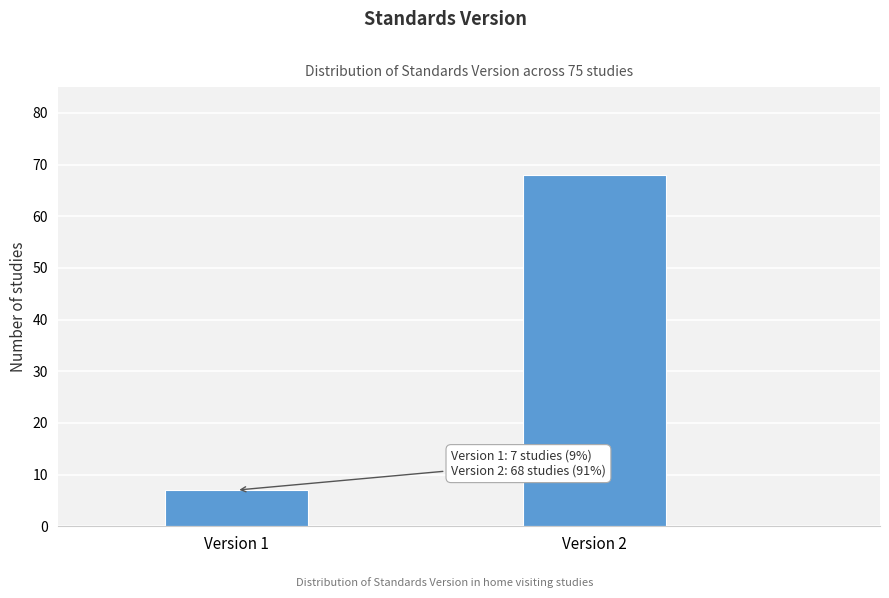

Reading left to right, list all the values displayed in this chart.

Version 1=7	Version 2=68